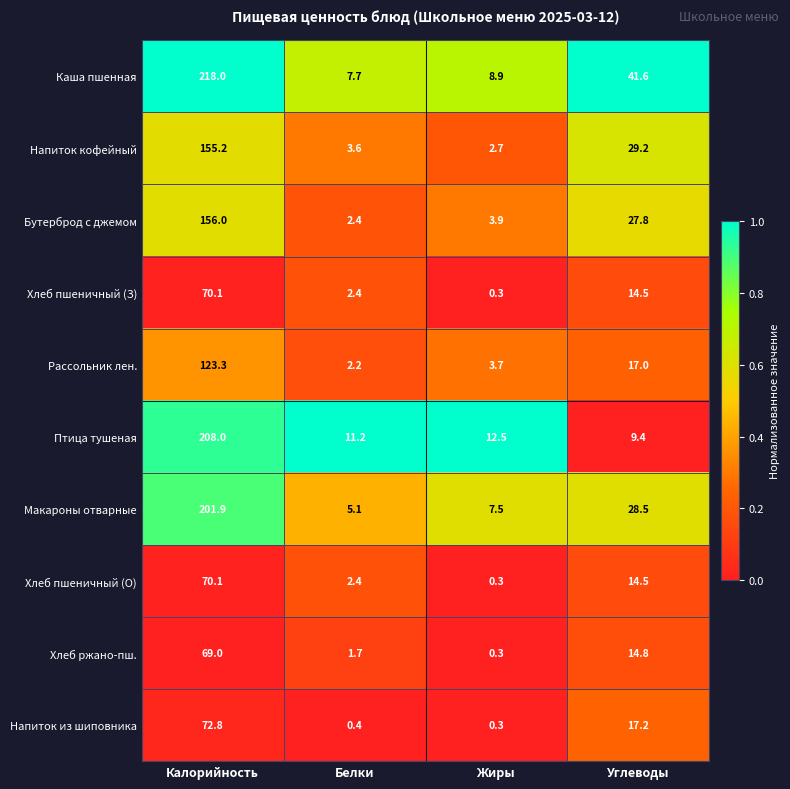

The value of Хлеб ржано-пш. at Калорийность is 36.6. True or false?

False